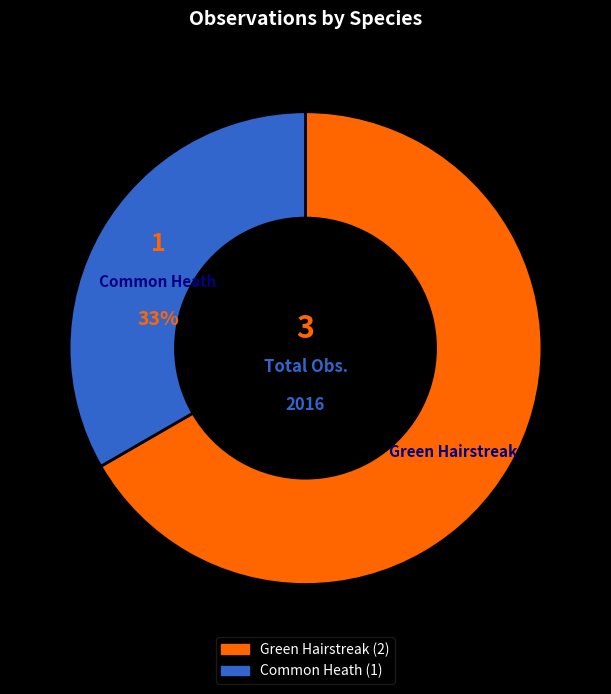

Which category has the biggest portion of the pie?

Green Hairstreak